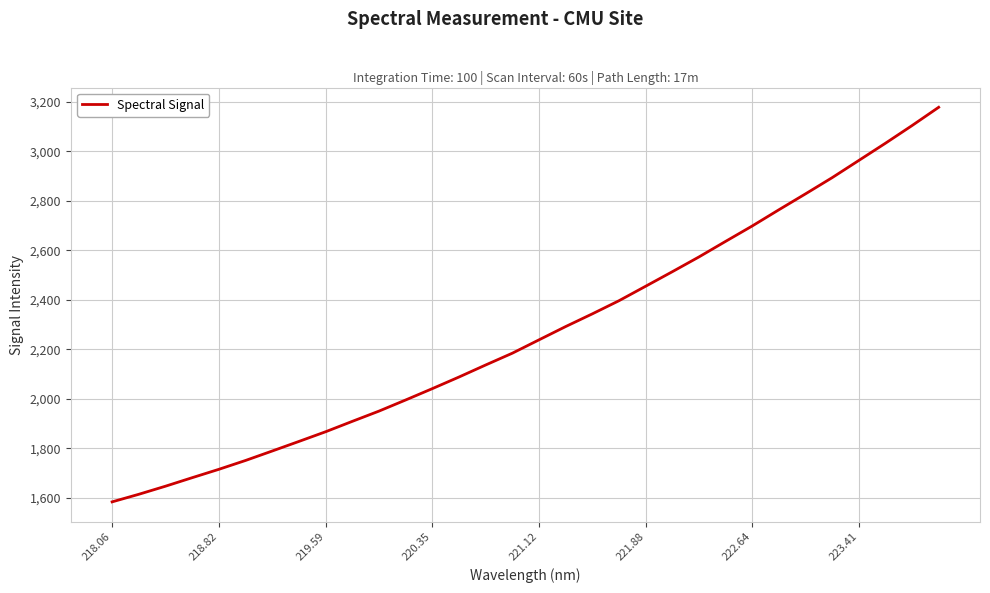

What is the maximum value shown in the chart?

3177.4